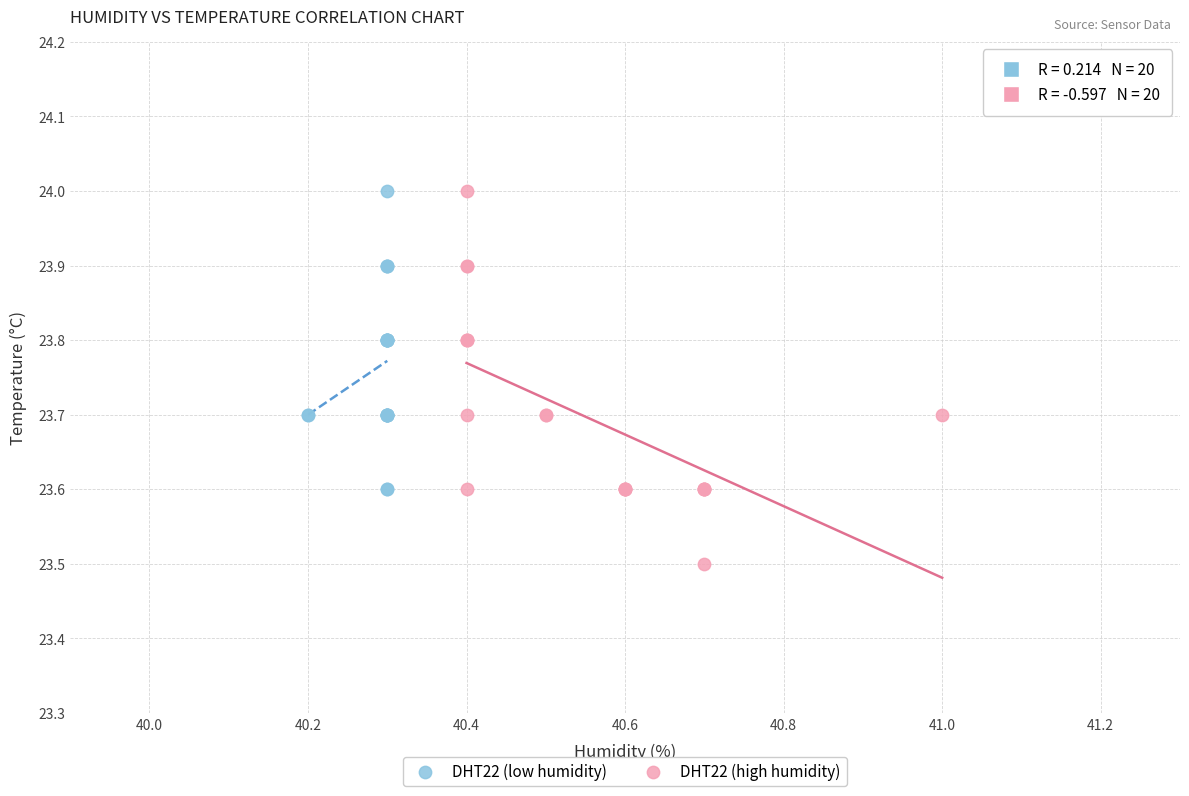

Which series contains the lowest Y value?

DHT22 (high humidity)